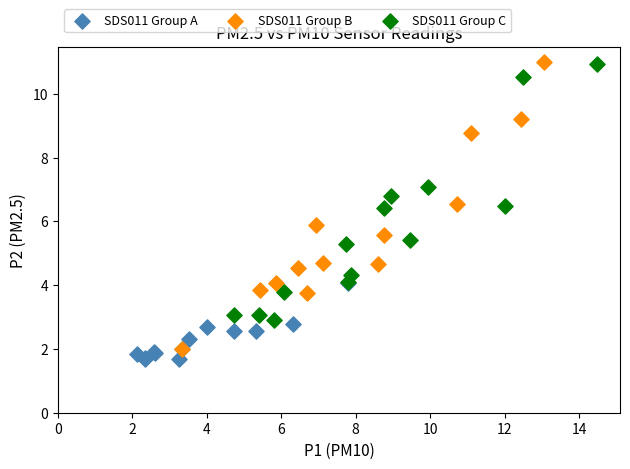

What are all the series names shown in the legend?

SDS011 Group A, SDS011 Group B, SDS011 Group C